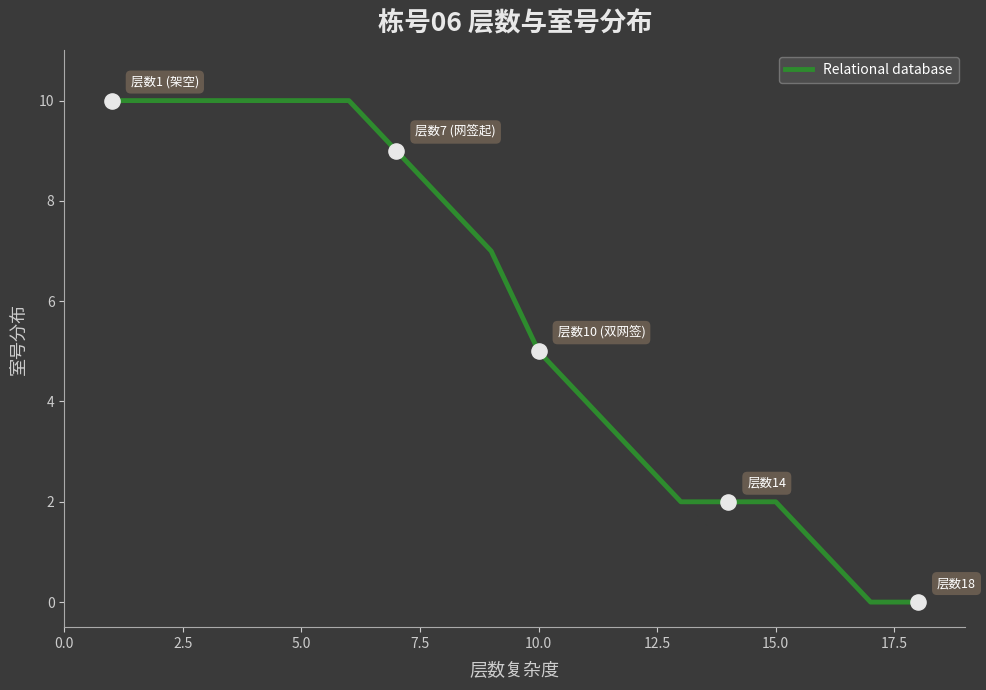

What is the difference between the maximum and minimum values?

10